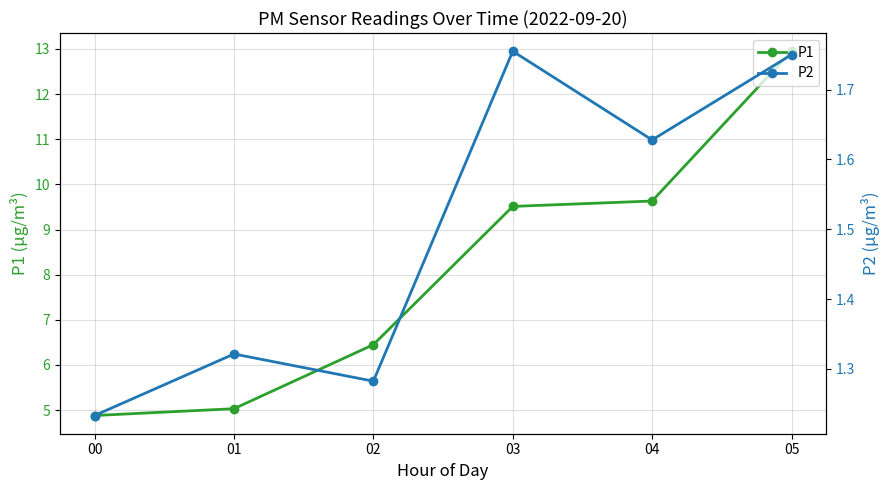

Reading left to right, list all the values displayed in this chart.

P1: 4.9	5.0	6.5	9.5	9.6	12.9
P2: 1.2	1.3	1.3	1.8	1.6	1.8